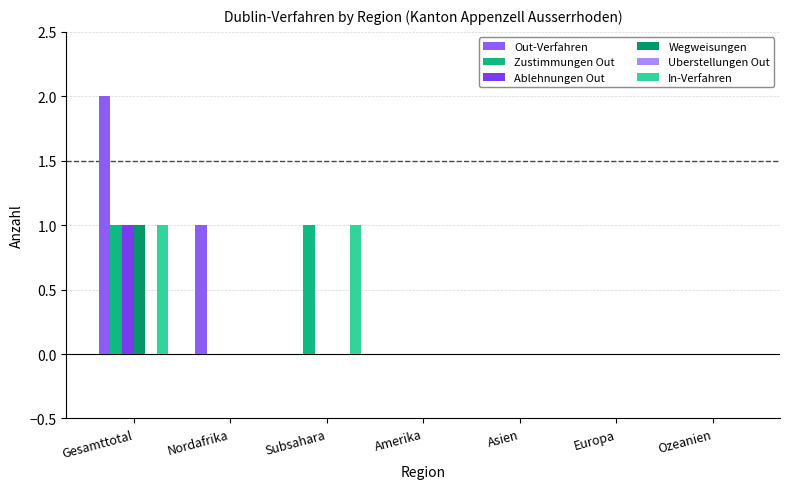

The value of Ablehnungen Out at Ozeanien is 0. True or false?

True